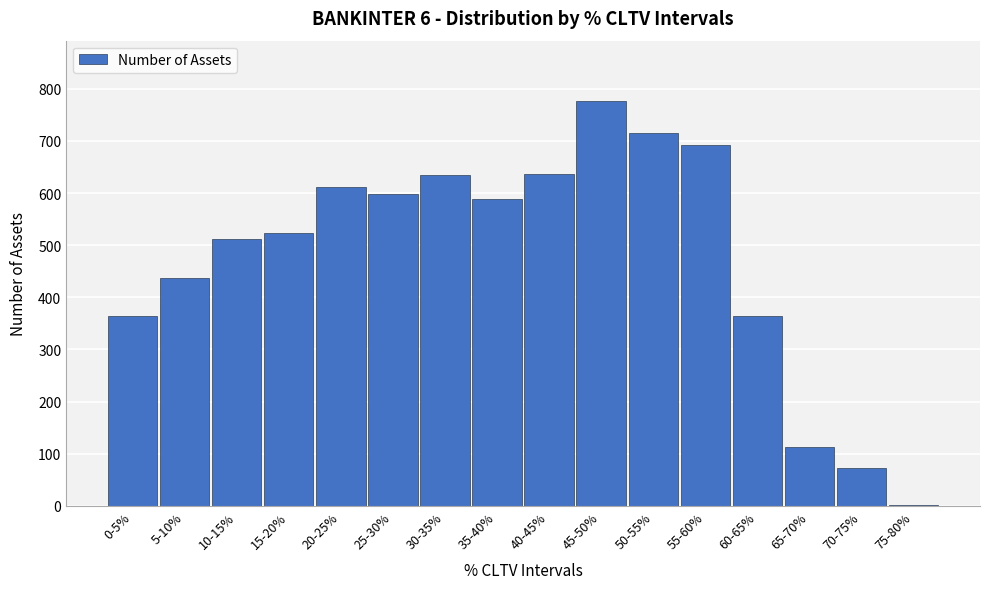

The value at 45-50% is 776. True or false?

True